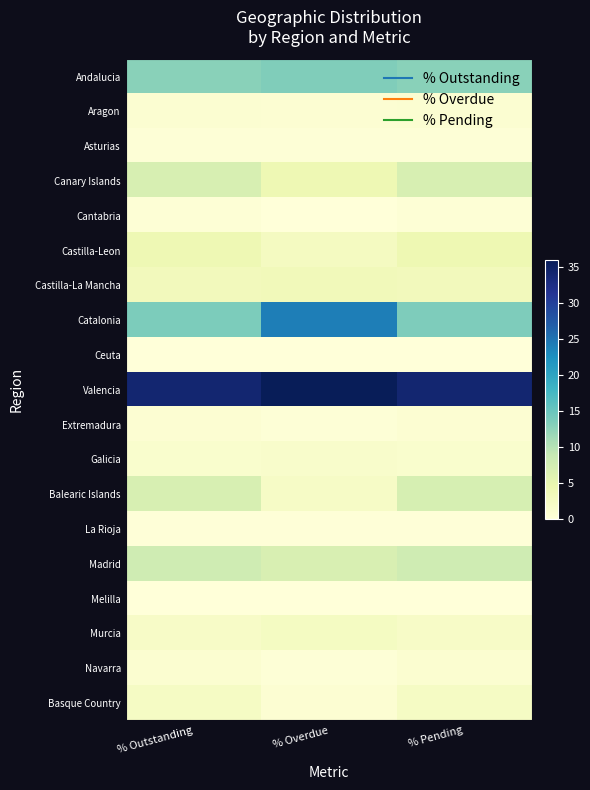

Between % Pending and % Overdue, which is larger?

% Overdue